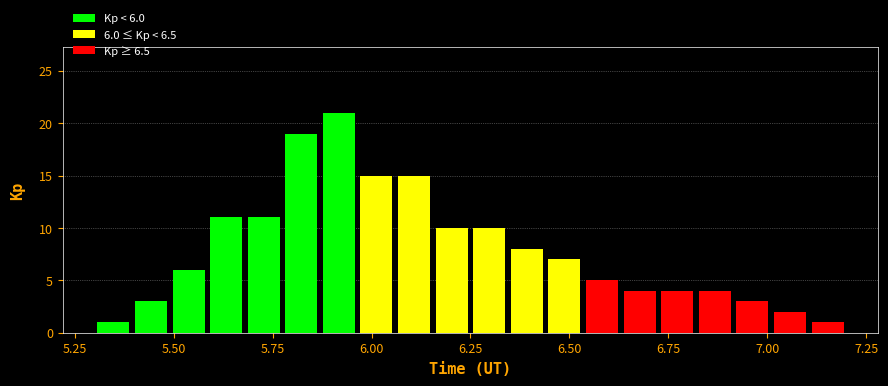

Around what value on the x-axis is the tallest bar? Give the approximate position of its centre, as read against the axis.

5.90